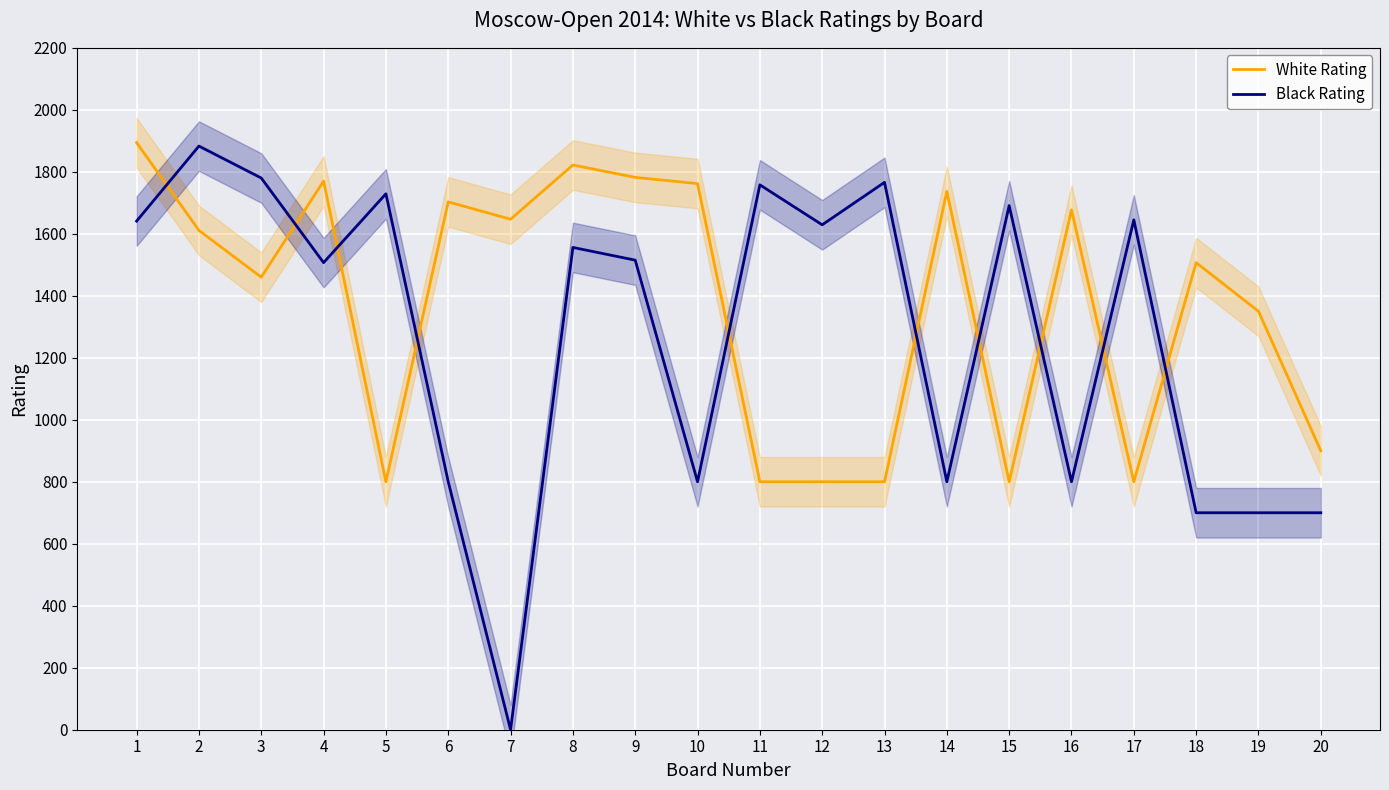

What is the difference between the highest and lowest values at 18?

807